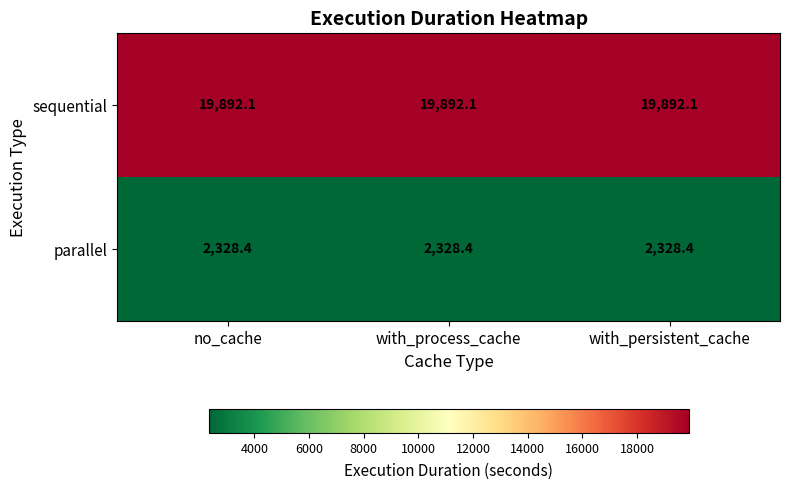

What value does the parallel series have at with_process_cache?

2328.4